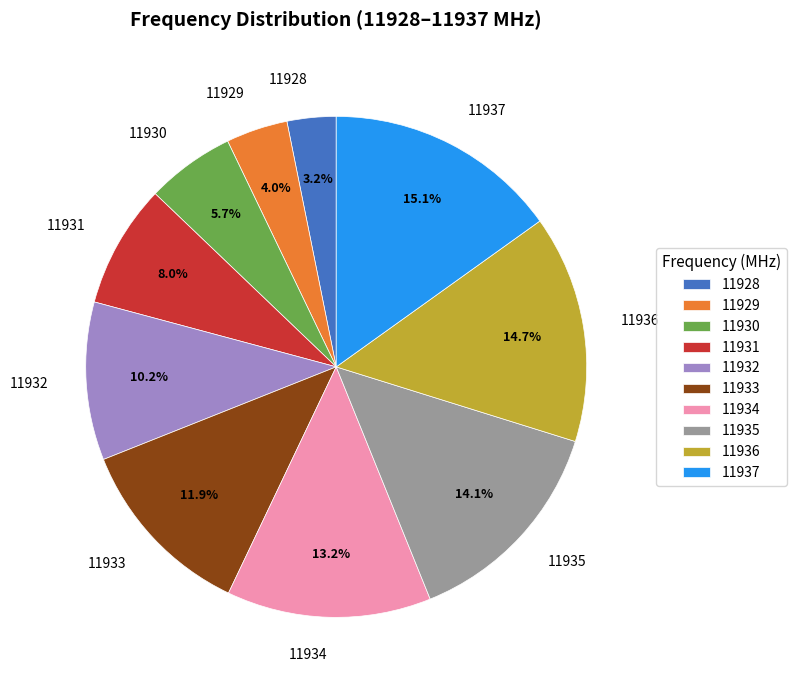

Count the number of slices in the pie.

10